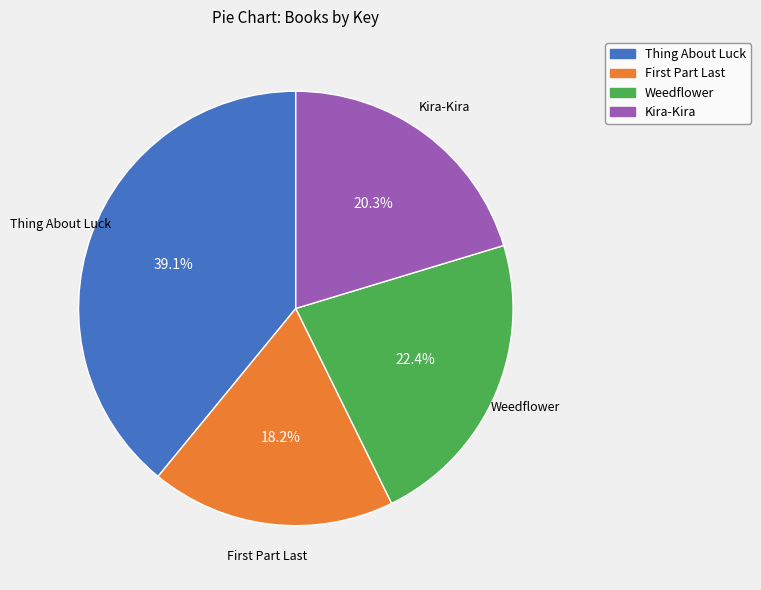

What percentage is NOT represented by Thing About Luck?

60.9%